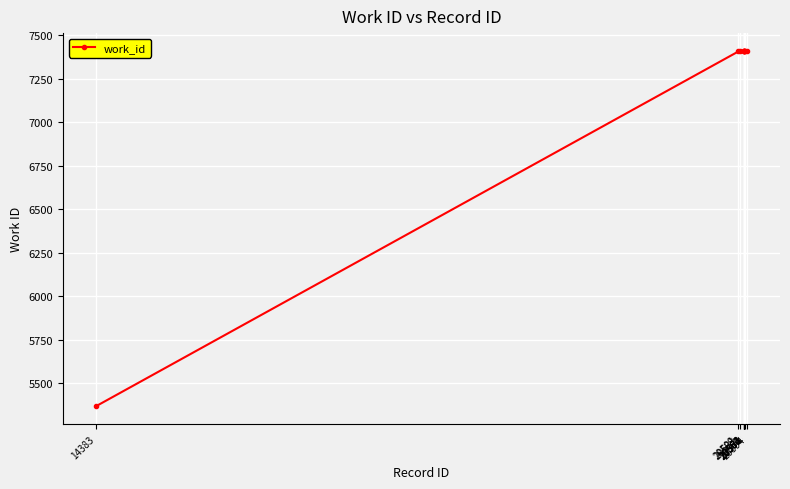

What is the sum of all values?

72059